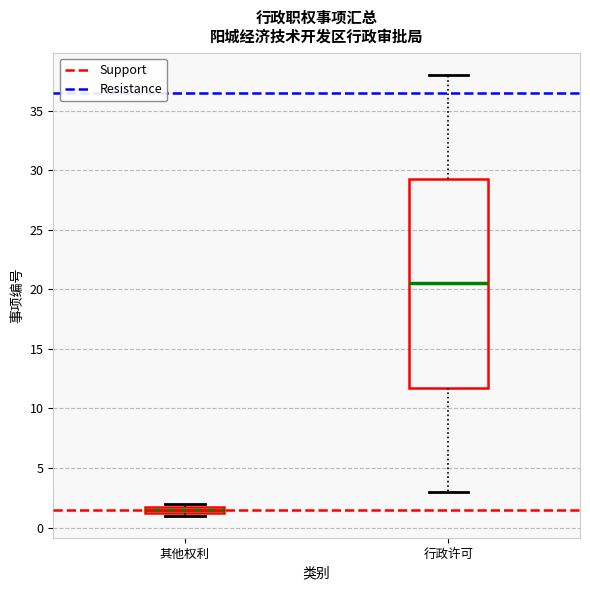

Where is the upper edge of the box for 其他权利 on the y-axis? The values are not printed on the chart, so give them approximately, as read against the axis.

2.0